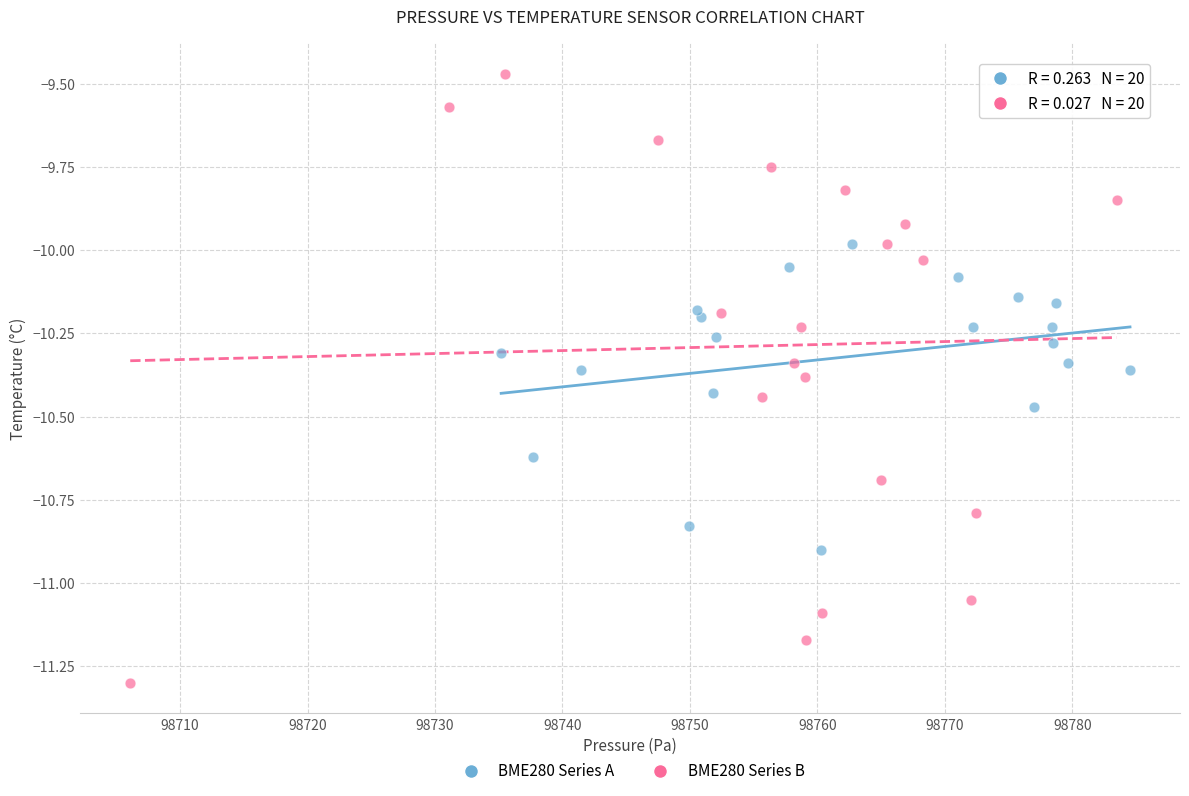

Which series reaches the minimum Y coordinate?

BME280 Series B